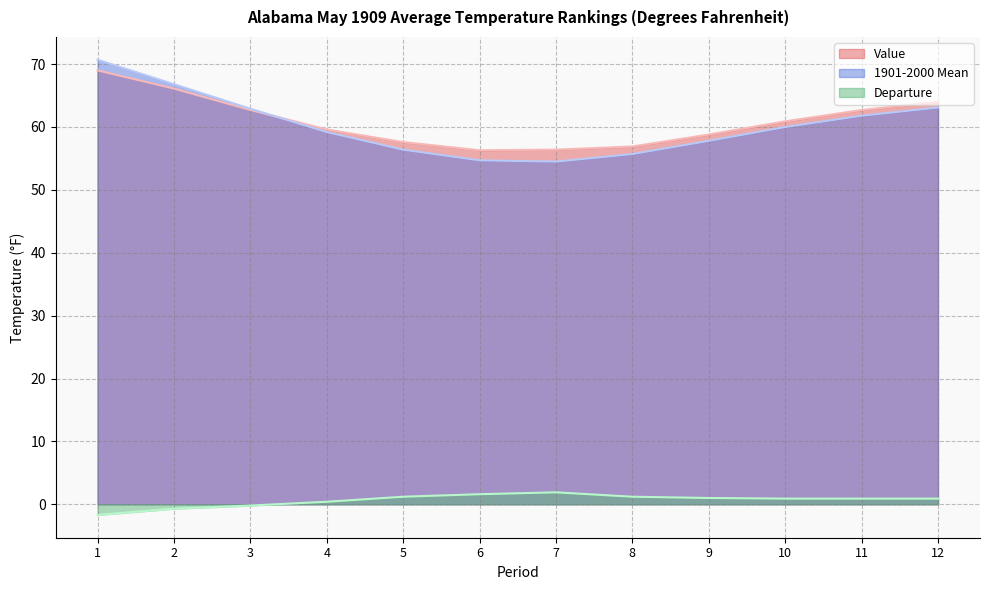

How many values in the Value series are below 60?

6